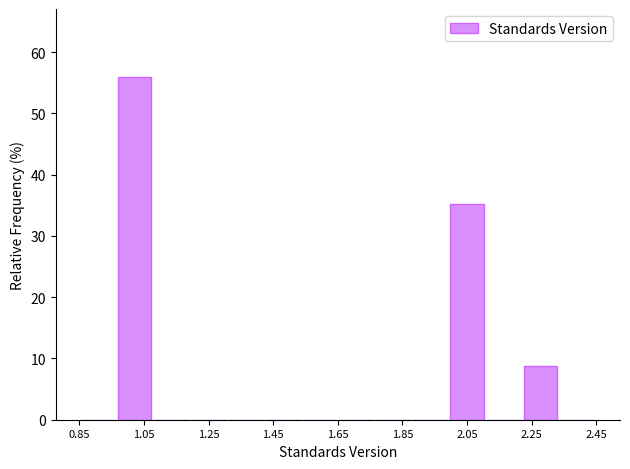

Reading left to right, transcribe this chart: for each bar, give the range it covers on the x-axis and its height. Neither the bar edges nor the heights are printed on the chart, so give them approximately, as read against the axes.

0.86 to 0.96: 0
0.96 to 1.08: 56
1.08 to 1.20: 0
1.20 to 1.30: 0
1.30 to 1.42: 0
1.42 to 1.54: 0
1.54 to 1.66: 0
1.66 to 1.76: 0
1.76 to 1.88: 0
1.88 to 2.00: 0
2.00 to 2.10: 35
2.10 to 2.22: 0
2.22 to 2.34: 9
2.34 to 2.46: 0